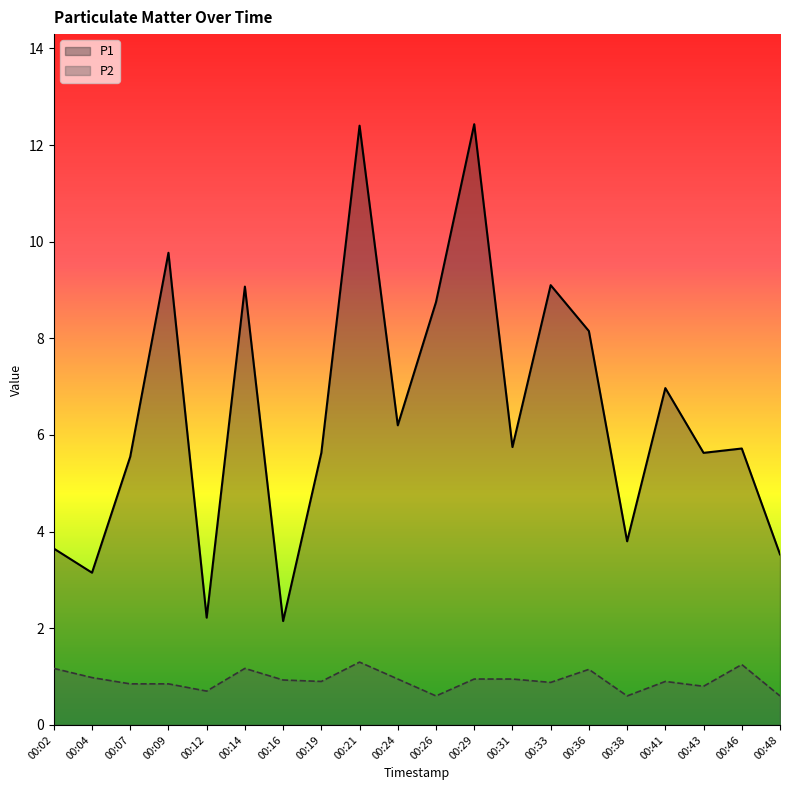

Which has a higher value, 00:48 or 00:36?

00:36